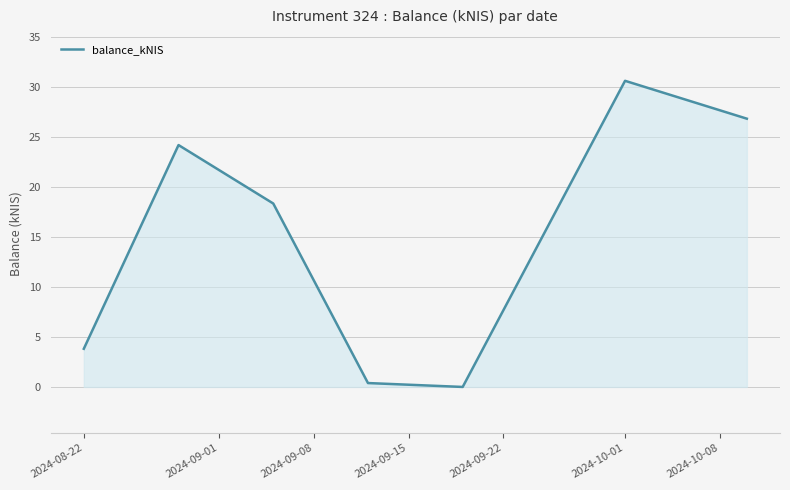

What is the sum of all values?

104.3